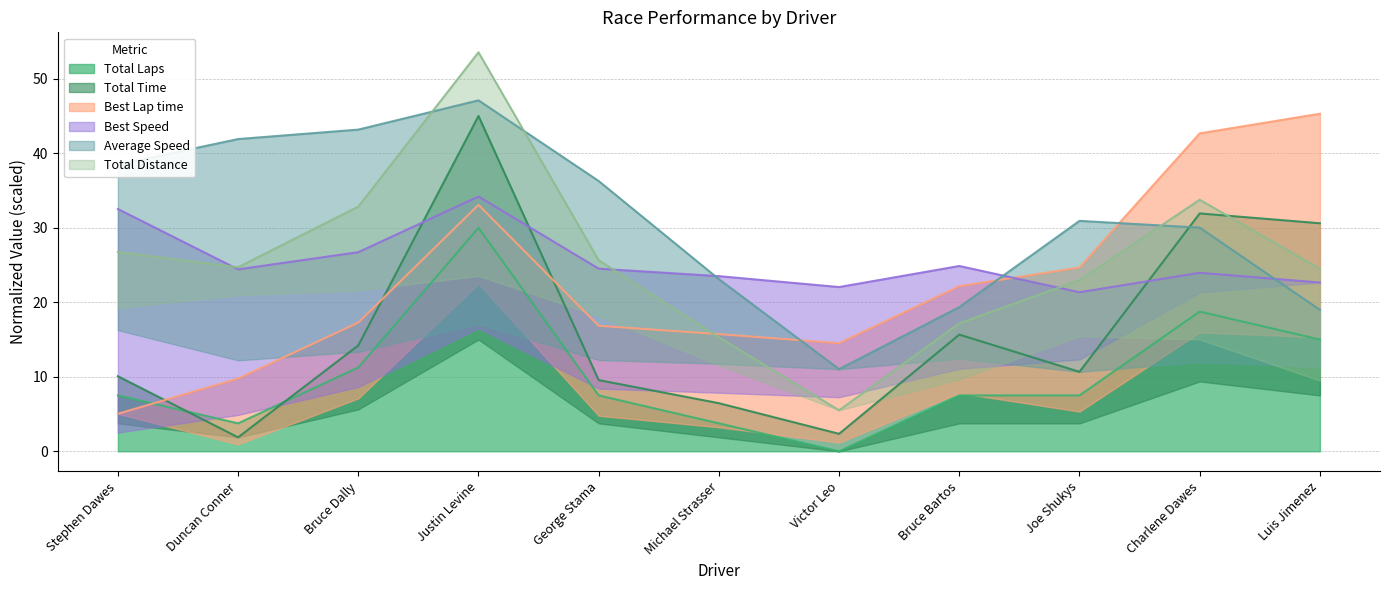

Is the value of Total Time at Victor Leo greater than the value of Average Speed at Joe Shukys?

No